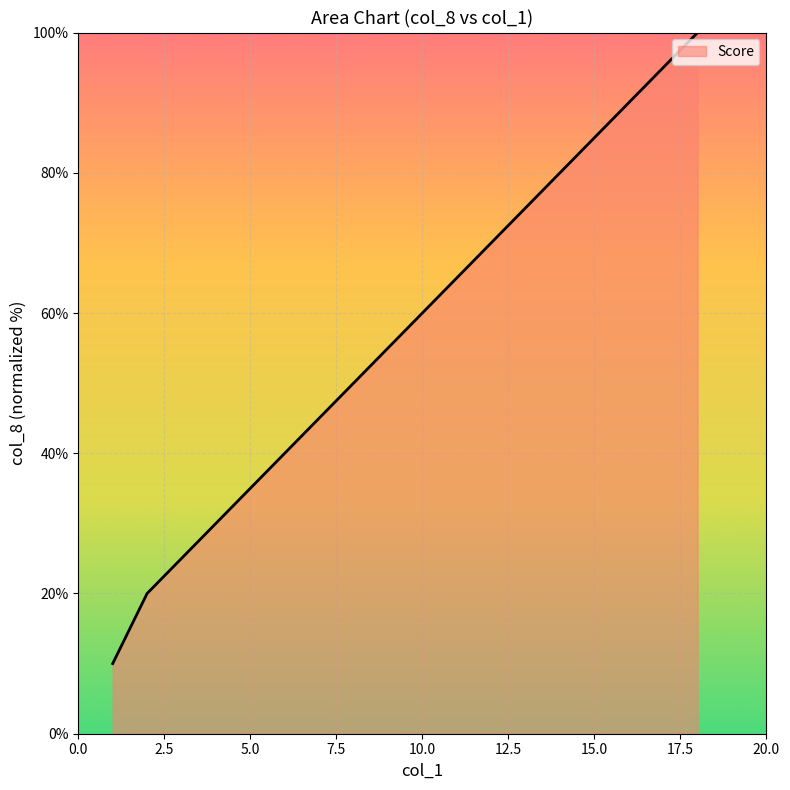

True or false: there are more than 0 points higher than both neighbors.

False